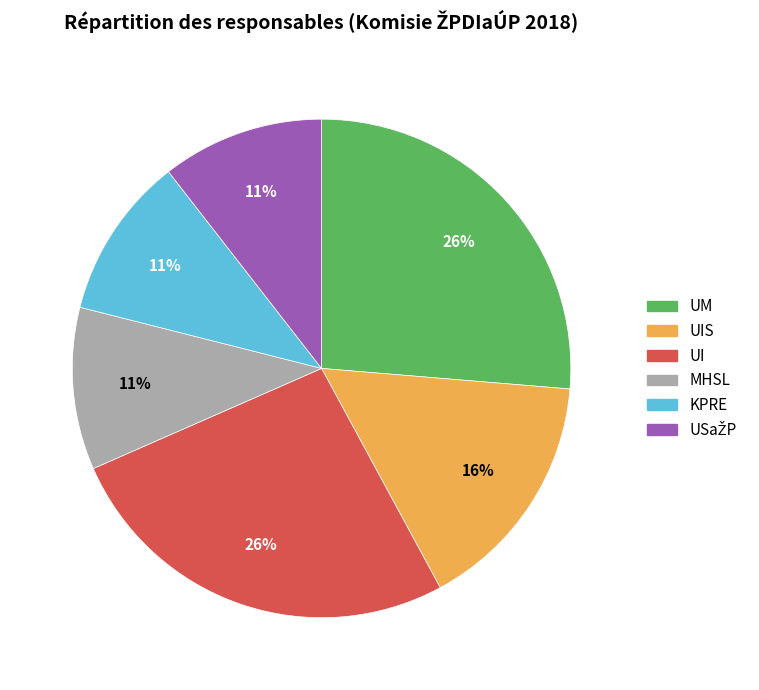

How many segments does this pie chart have?

6